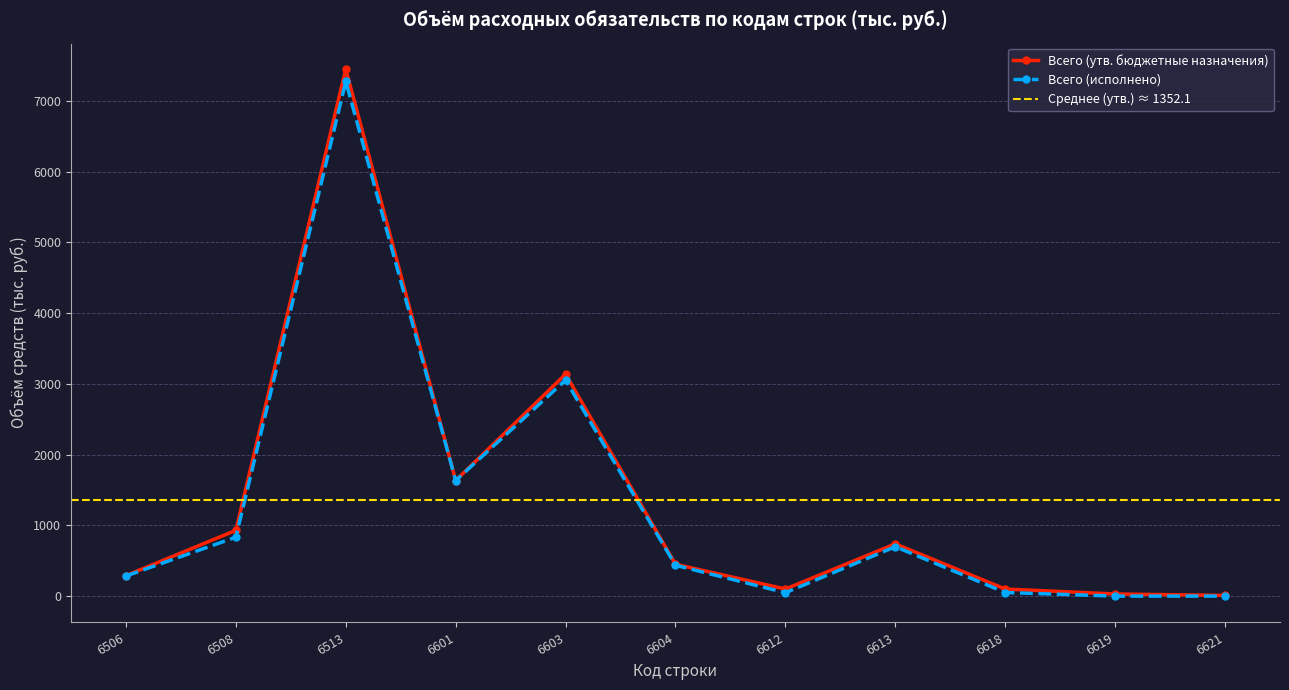

Rank the series by their maximum value, from highest to lowest.

Всего (утв. бюджетные назначения), Всего (исполнено)